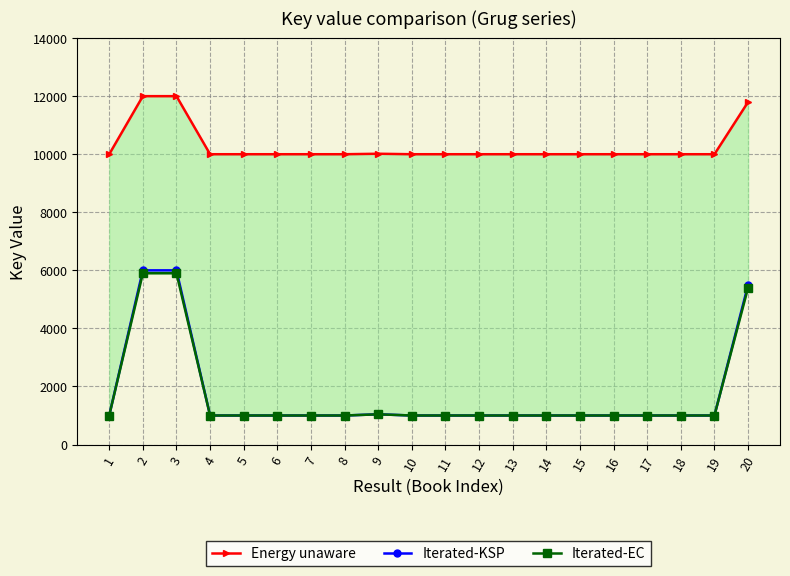

At which category does Energy unaware reach its first local peak?

2